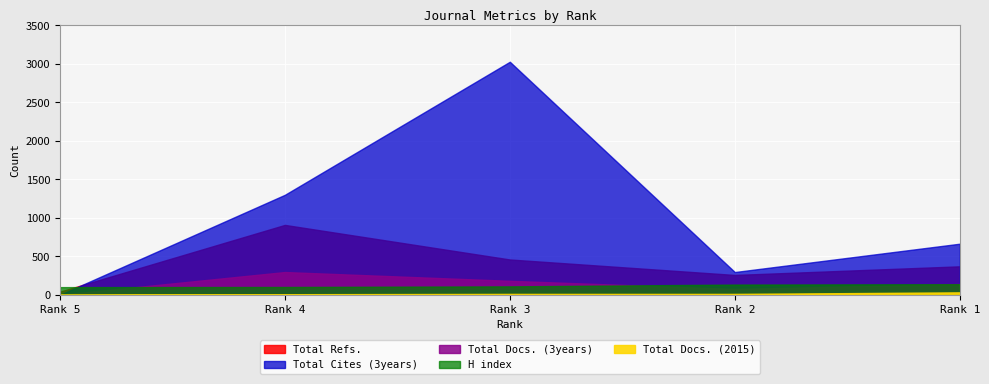

Which series has the largest total across all categories?

Total Cites (3years)